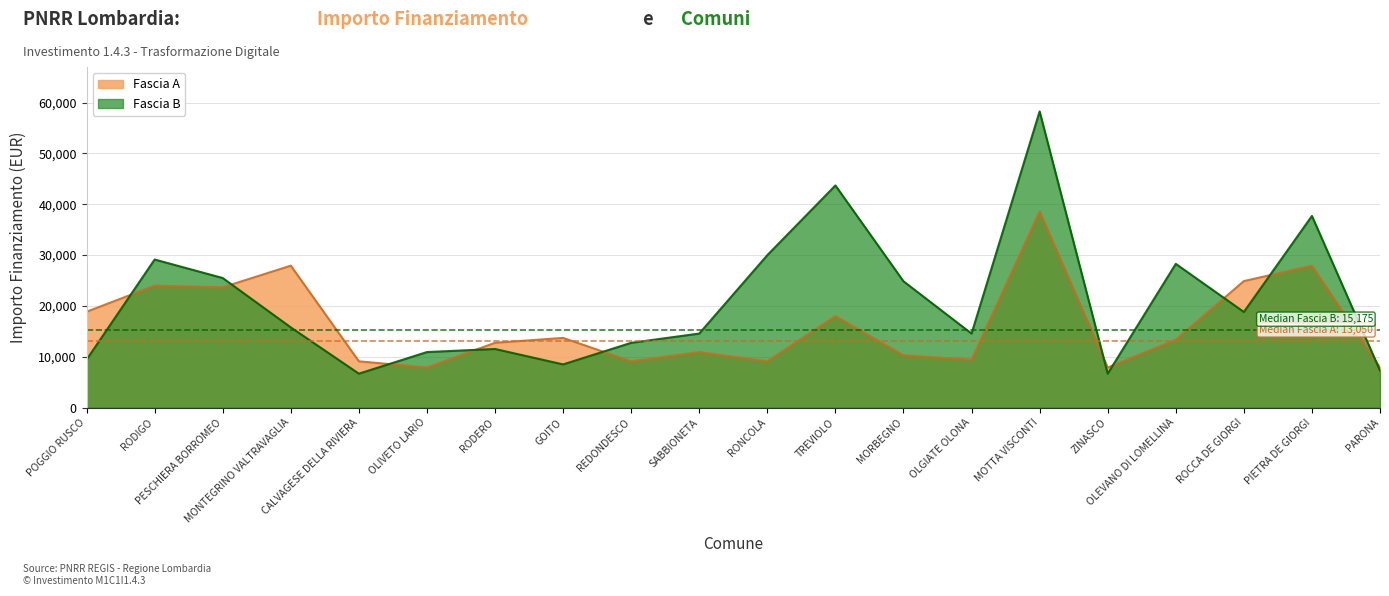

The Fascia A series shows 12747 at RODERO. True or false?

True